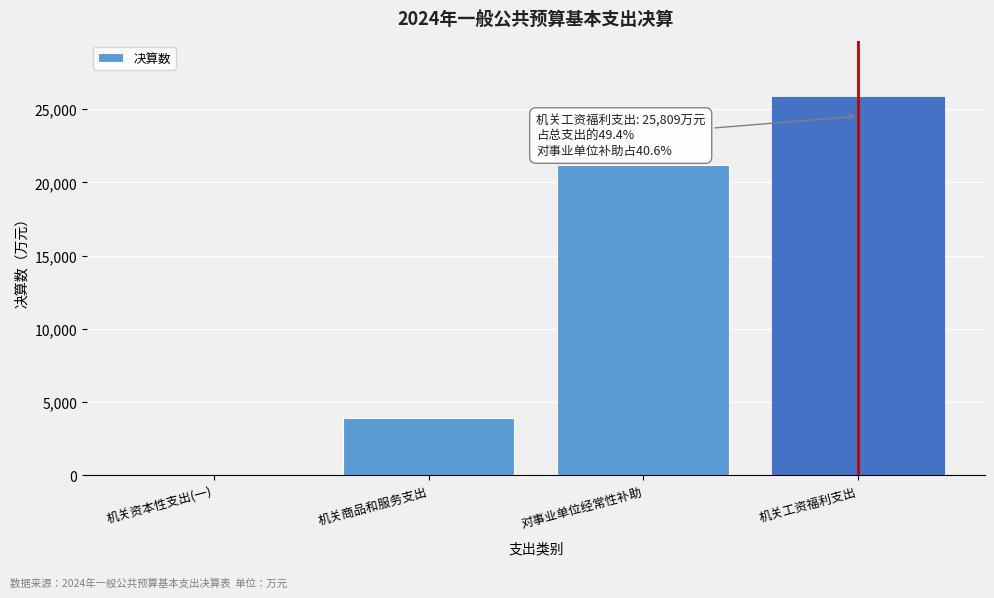

Reading left to right, list all the values displayed in this chart.

机关资本性支出(一)=3	机关商品和服务支出=3943	对事业单位经常性补助=21201	机关工资福利支出=25809